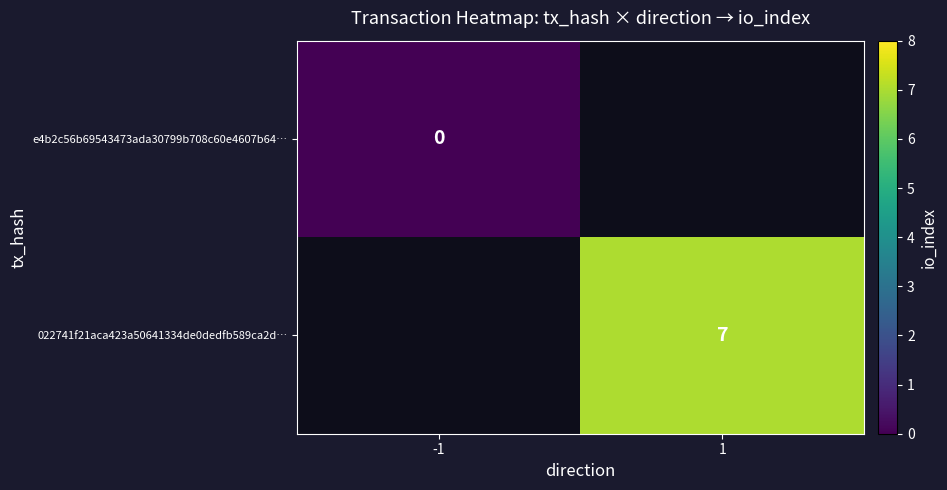

At how many categories does at least one series exceed 4?

1